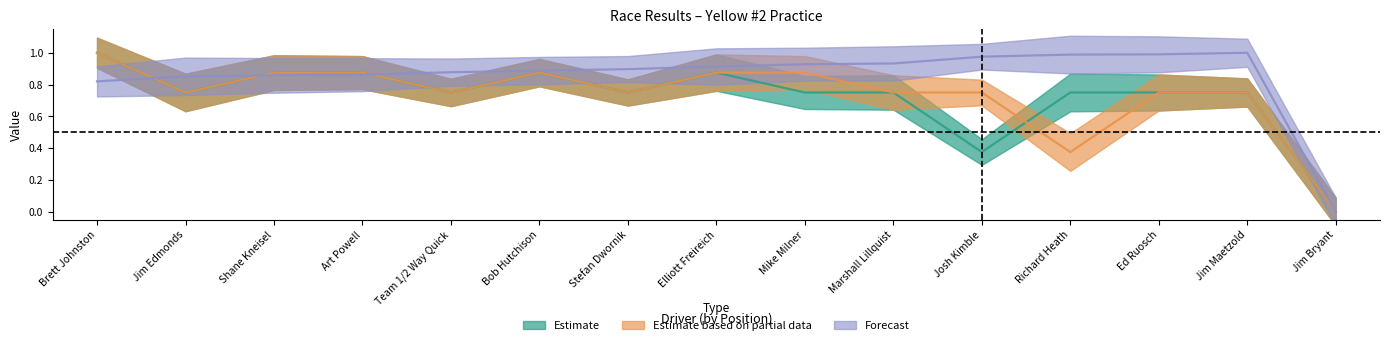

How many Total Laps values are between 0 and 1?

15